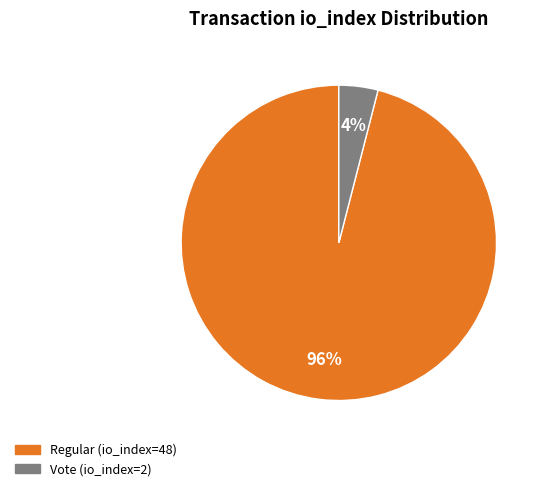

Is there any slice that represents more than half of the pie?

Yes